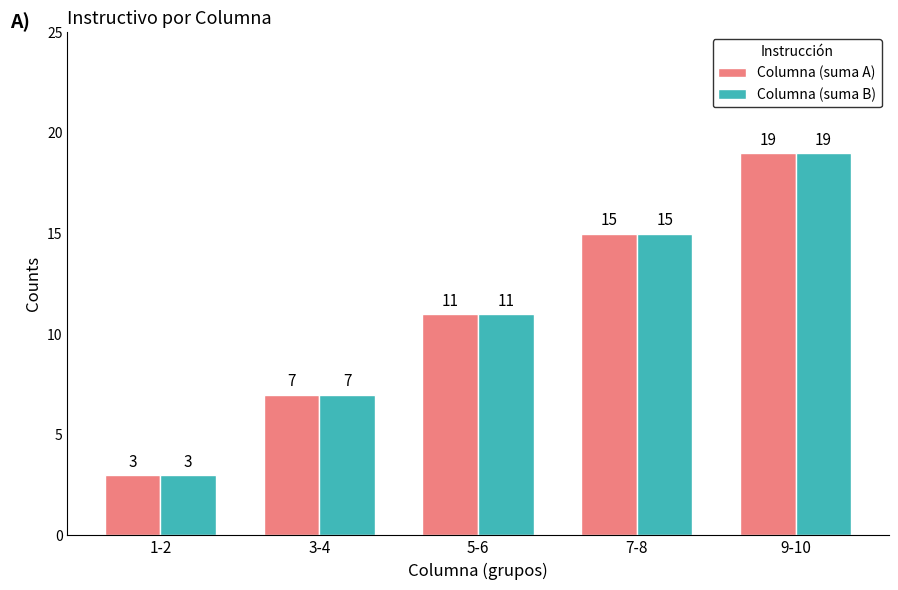

Are the bars grouped side by side (vs. stacked)?

Yes